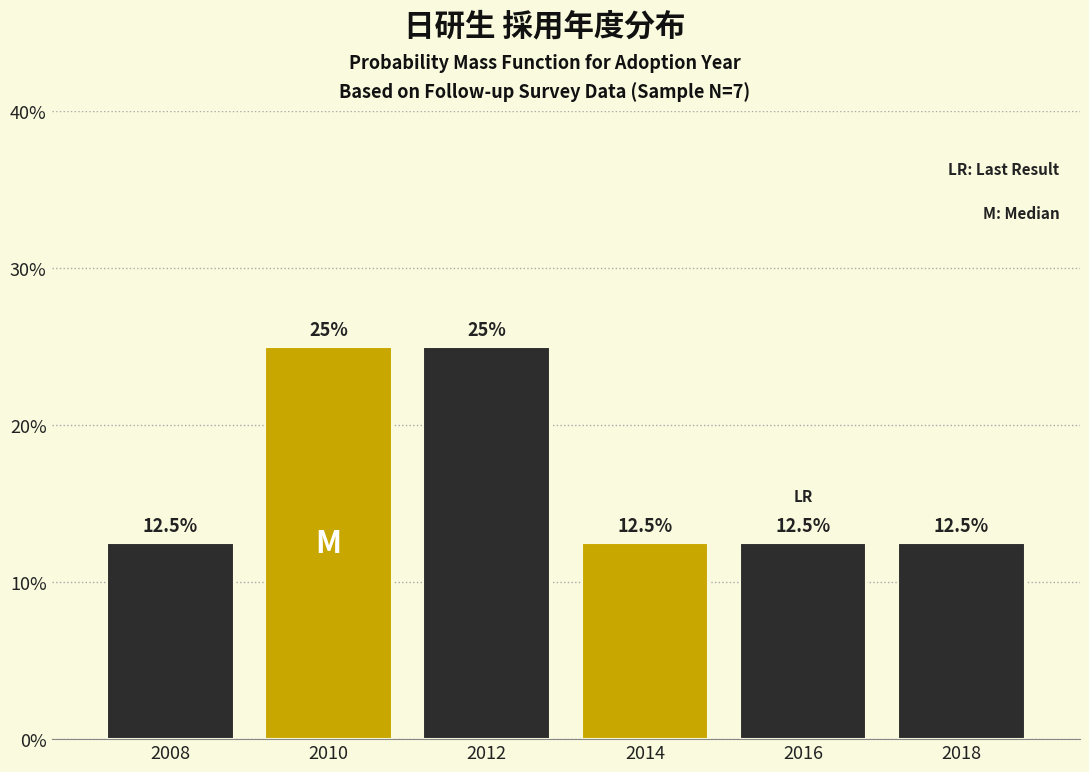

Reading left to right, what are all the values shown in this chart?

2008=12.5	2010=25.0	2012=25.0	2014=12.5	2016=12.5	2018=12.5